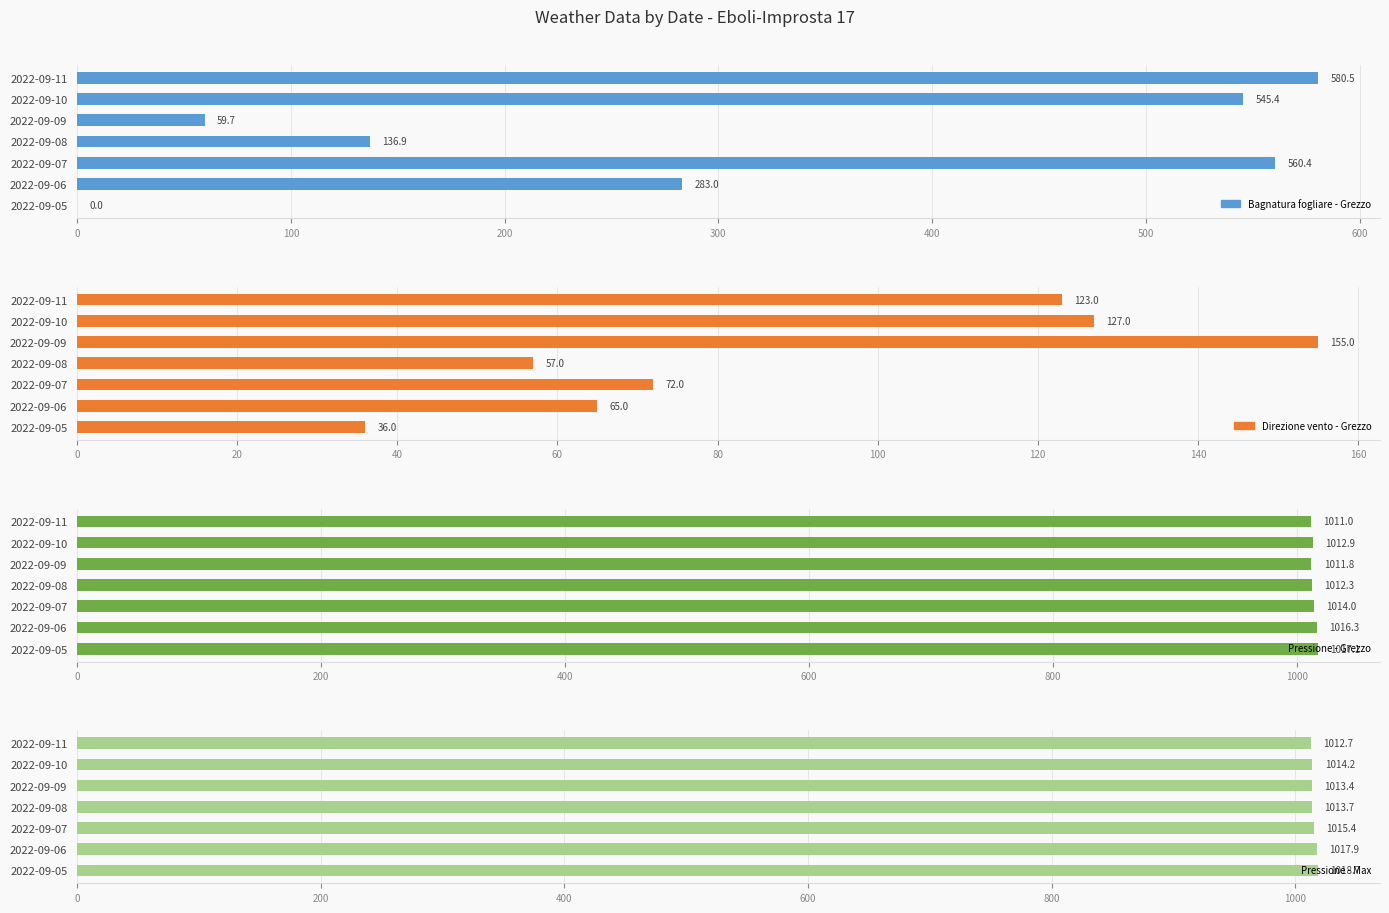

What is the maximum value shown in the chart?

1018.7